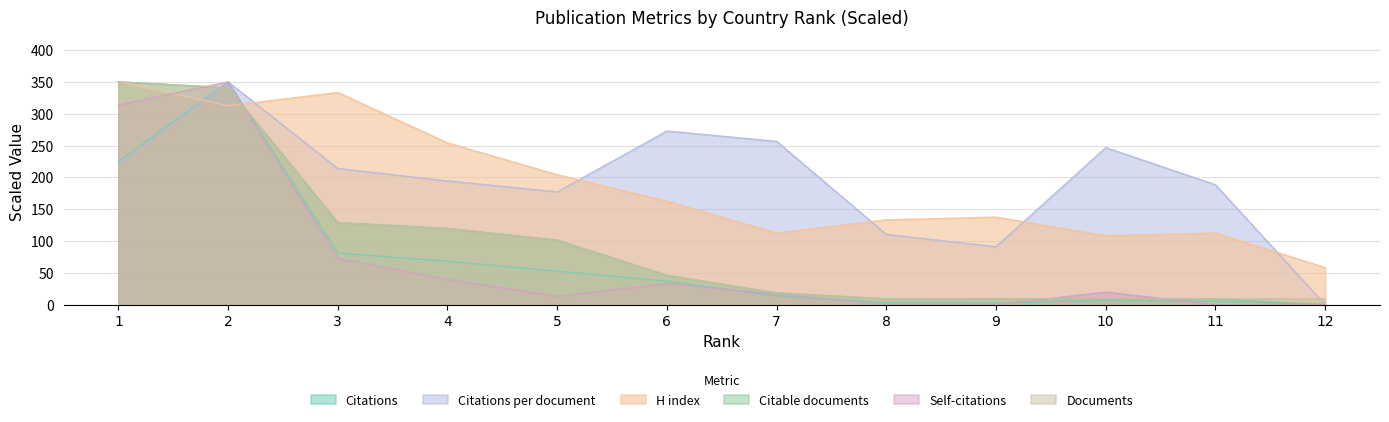

Read the Citations value at 7.

13.9